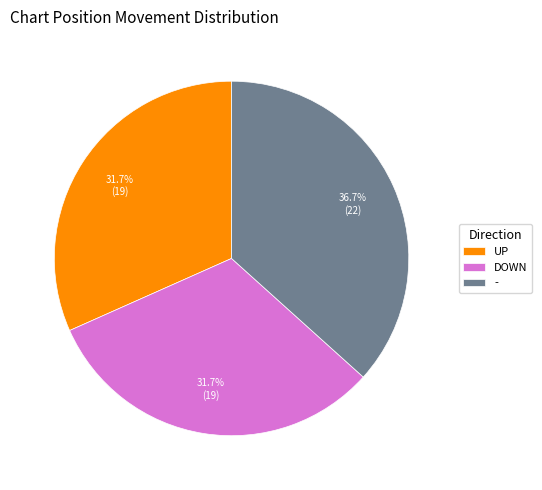

How many segments does this pie chart have?

3